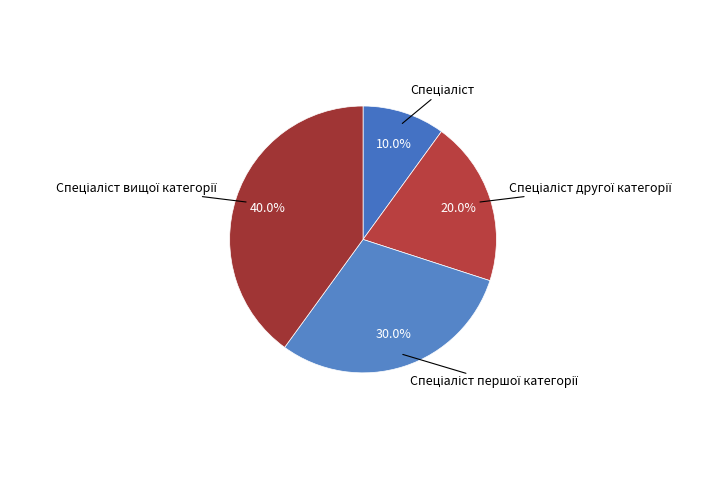

Is there a majority slice in this chart?

No